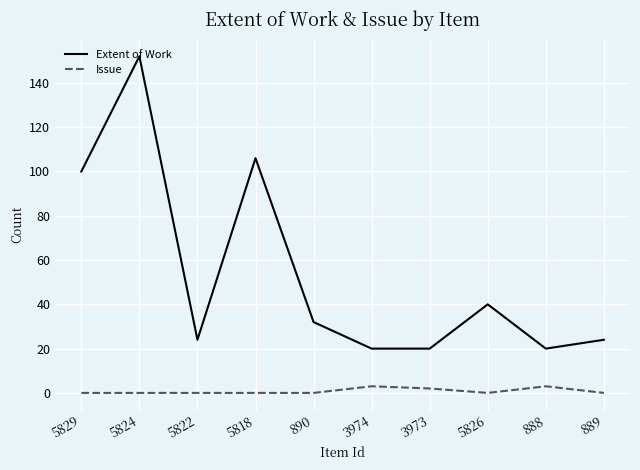

The Extent of Work series shows 32 at 890. True or false?

True